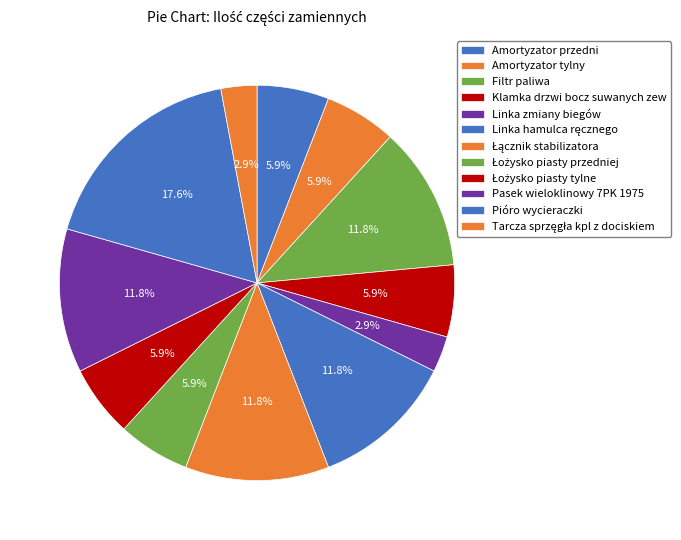

Which has a higher value, Amortyzator tylny or Łożysko piasty przedniej?

Amortyzator tylny